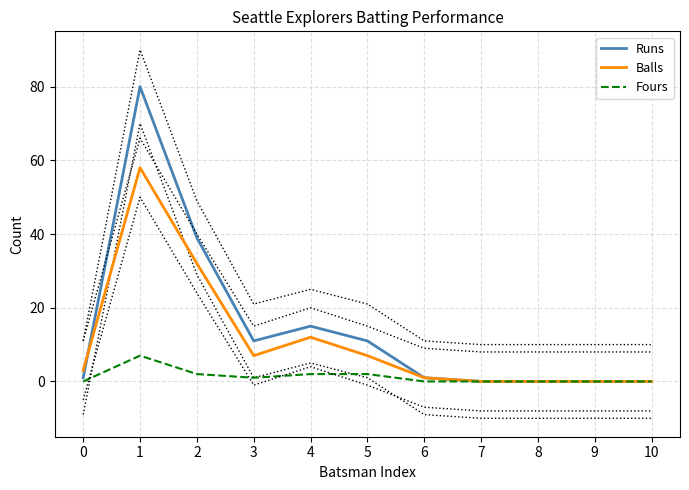

At which category does Fours reach its first local valley?

3